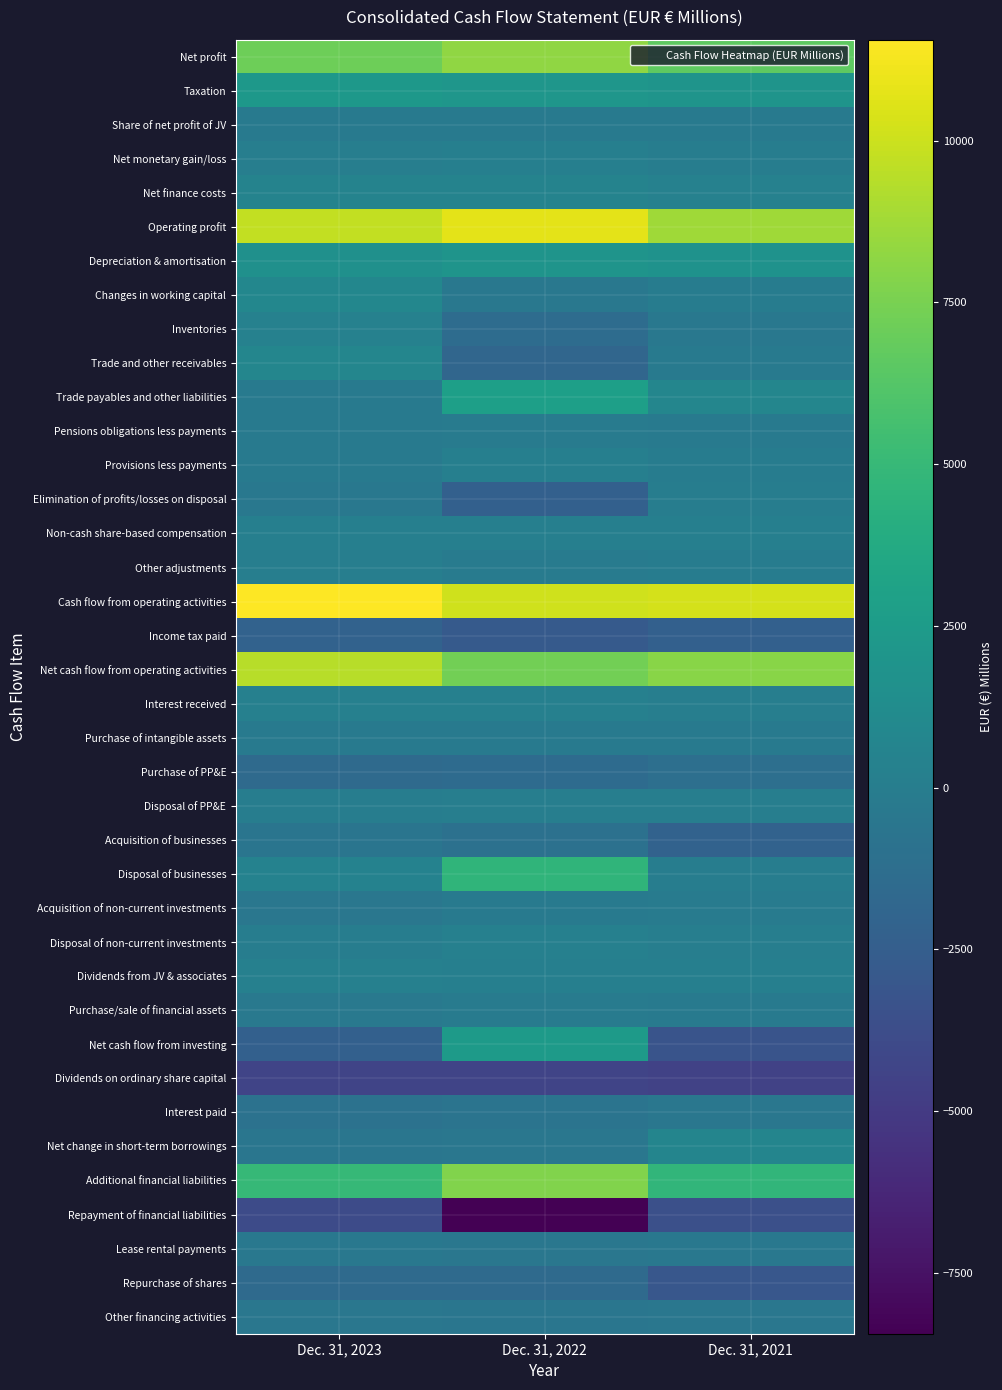

Rank the series at Dec. 31, 2021 from lowest to highest value.

Dividends on ordinary share capital, Repayment of financial liabilities, Net cash flow from investing, Repurchase of shares, Income tax paid, Acquisition of businesses, Purchase of PP&E, Other financing activities, Interest paid, Lease rental payments, Inventories, Trade and other receivables, Share of net profit of JV, Purchase/sale of financial assets, Purchase of intangible assets, Pensions obligations less payments, Acquisition of non-current investments, Provisions less payments, Other adjustments, Changes in working capital, Elimination of profits/losses on disposal, Disposal of businesses, Net monetary gain/loss, Disposal of PP&E, Disposal of non-current investments, Interest received, Non-cash share-based compensation, Dividends from JV & associates, Net finance costs, Net change in short-term borrowings, Trade payables and other liabilities, Depreciation & amortisation, Taxation, Additional financial liabilities, Net profit, Net cash flow from operating activities, Operating profit, Cash flow from operating activities